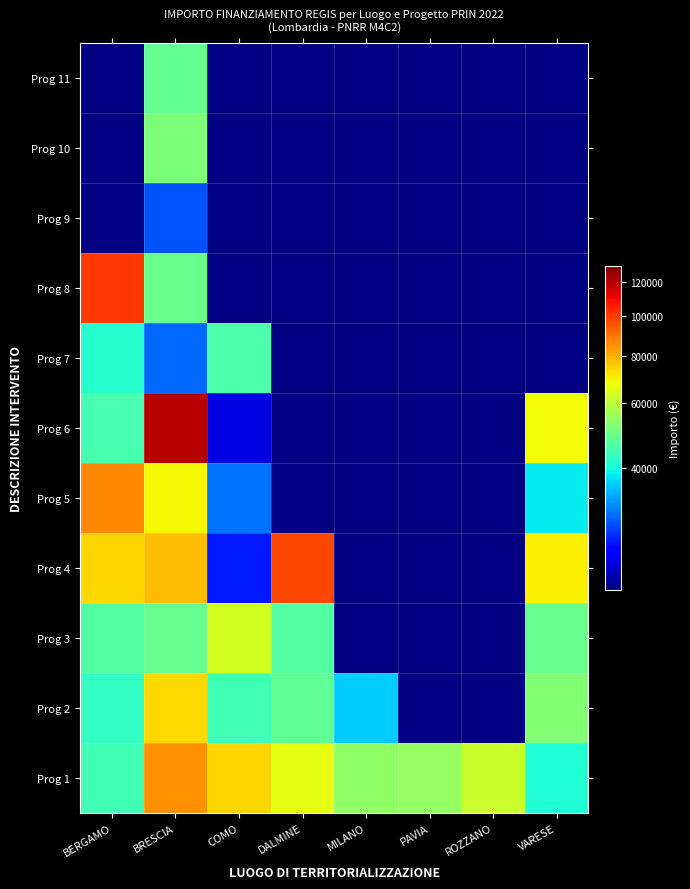

What is the approximate value of Prog 11 at BRESCIA?

48200.6